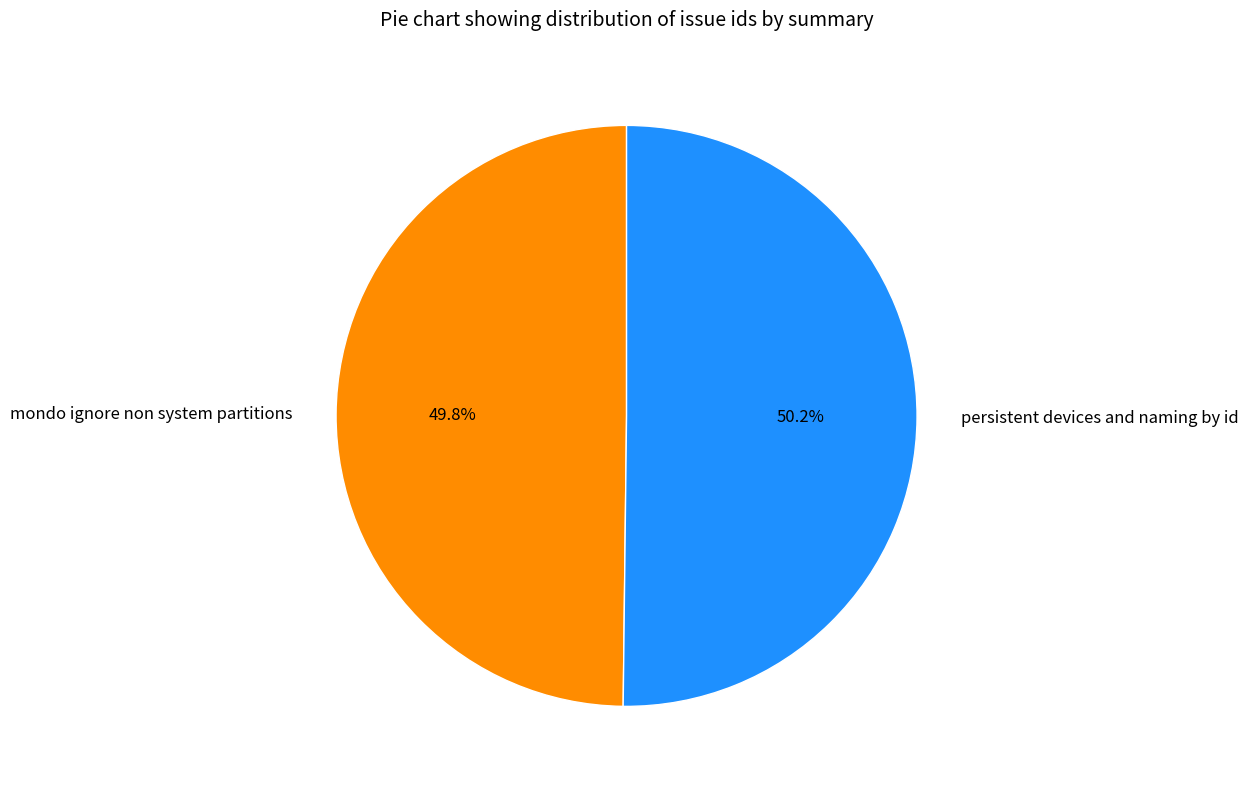

To the nearest percent, what portion does mondo ignore non system partitions represent?

50%